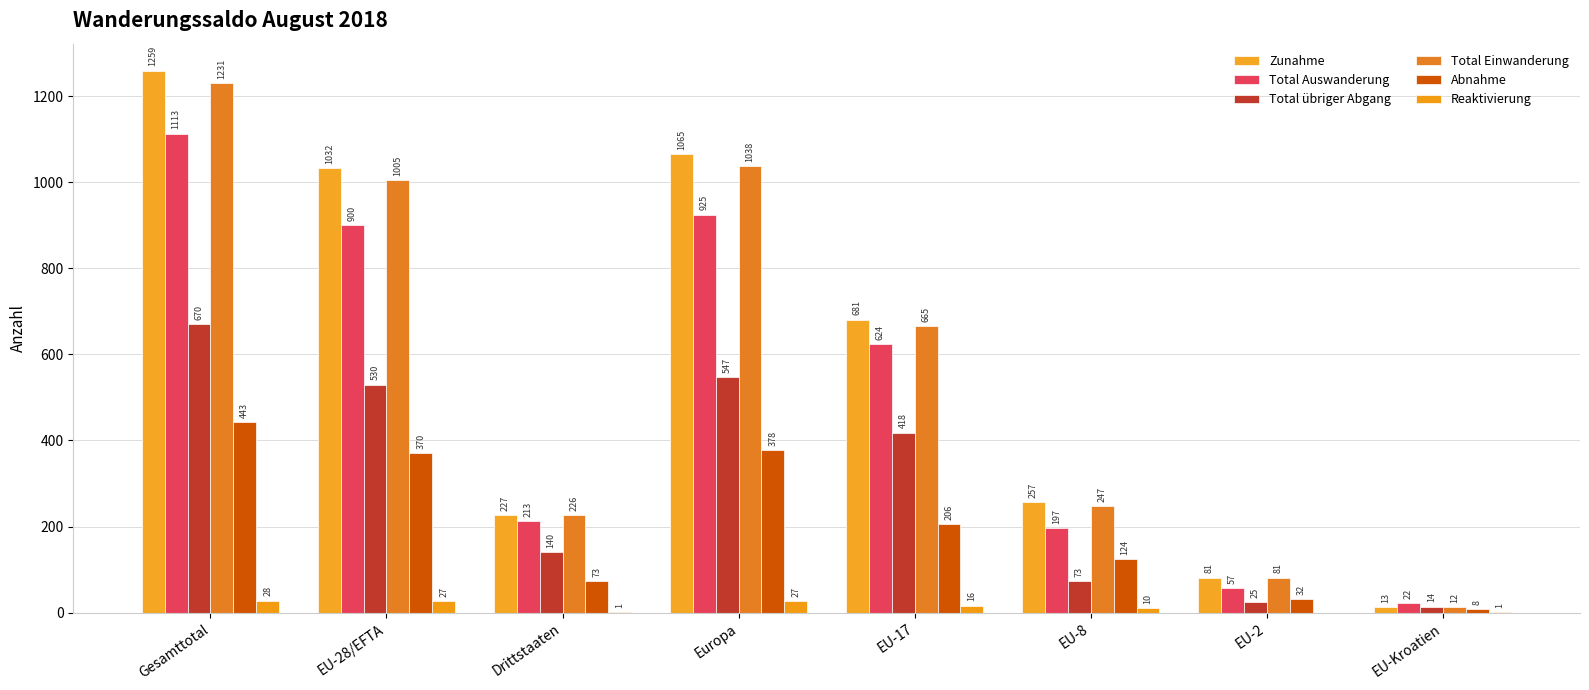

Is it true that Total Auswanderung equals 1113 at Gesamttotal?

True